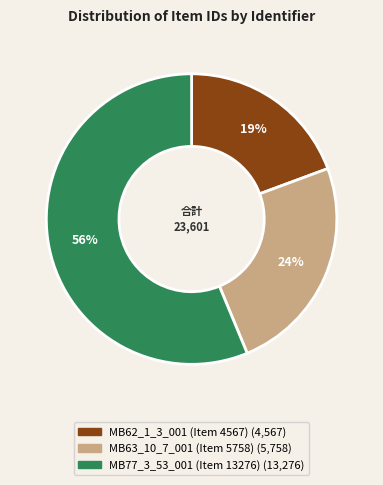

Is it true that MB62_1_3_001 (Item 4567) is 12% of the pie?

False